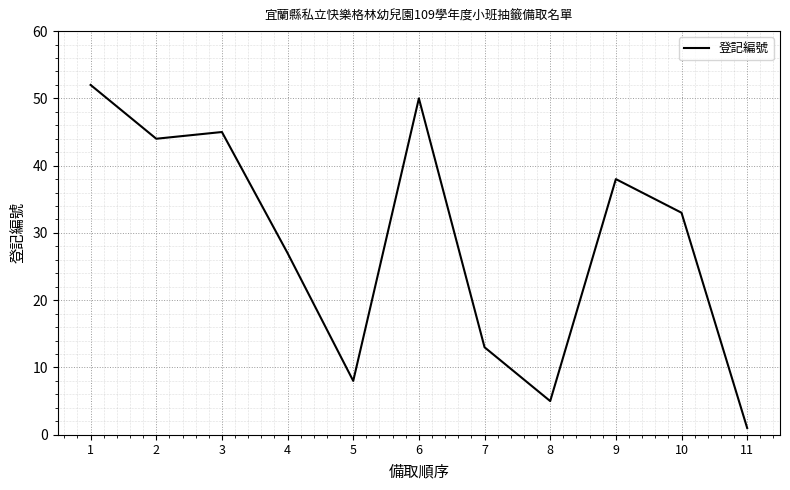

Reading left to right, transcribe all the data shown in this chart.

52	44	45	27	8	50	13	5	38	33	1